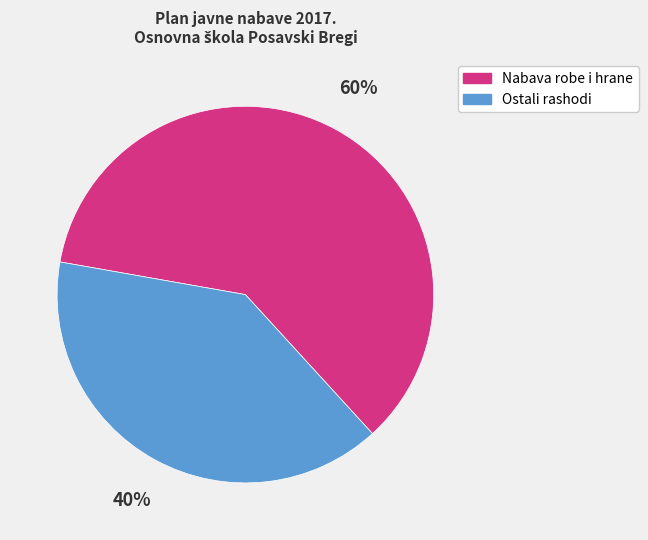

To the nearest percent, what is the average slice percentage?

50%